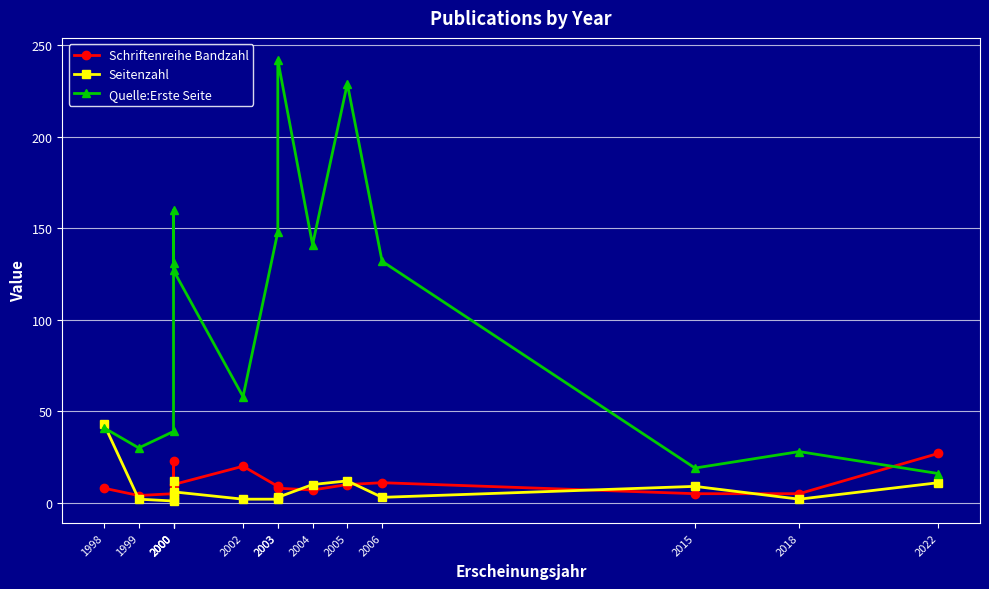

What is the minimum value for Quelle:Erste Seite?

16